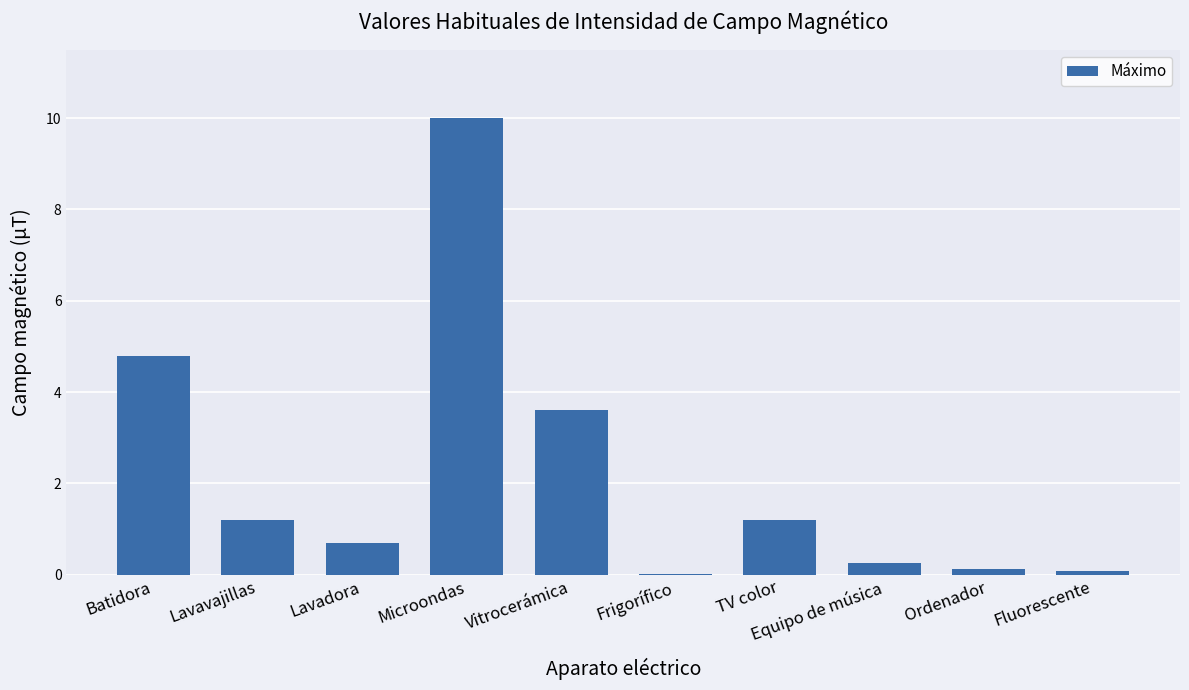

What is the maximum value shown in the chart?

10.0